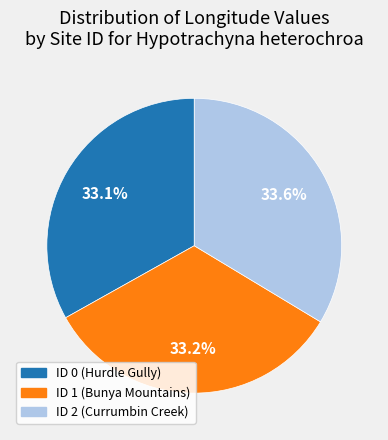

Is there a majority slice in this chart?

No